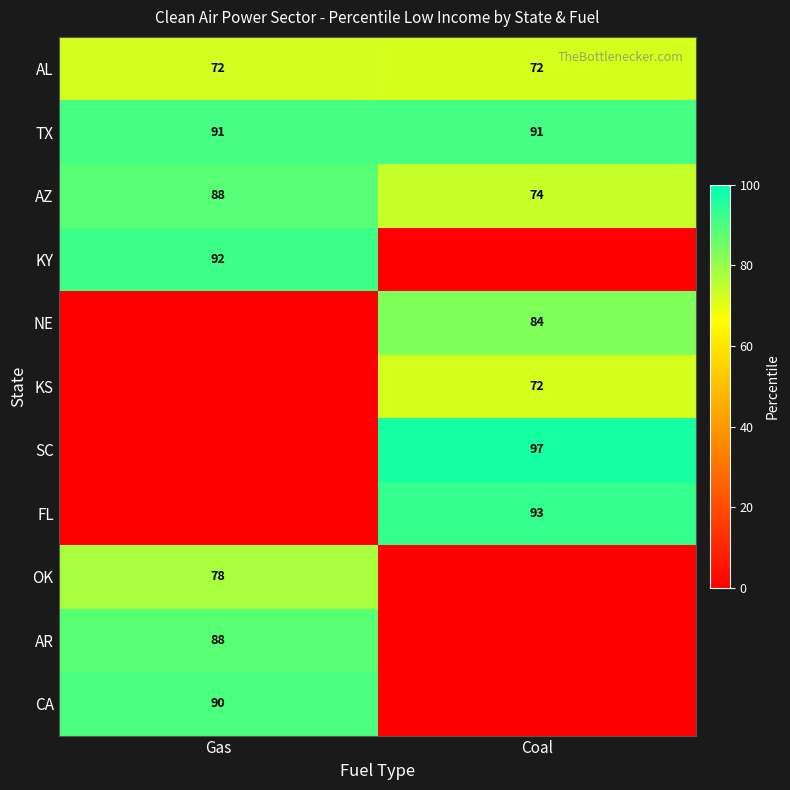

What value does the AL series have at Gas?

72